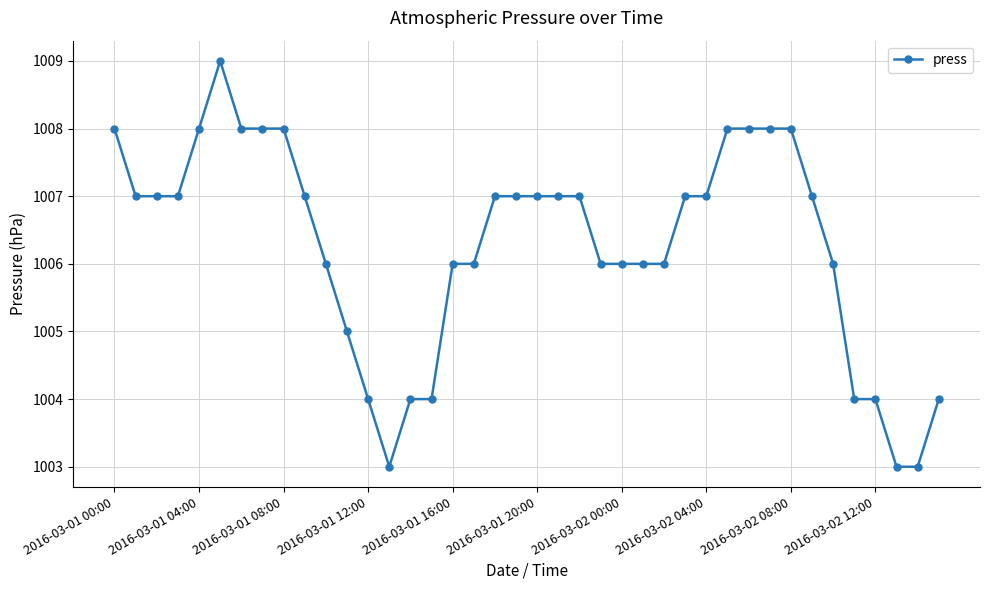

What is the value of the 2nd point from the left?

1007